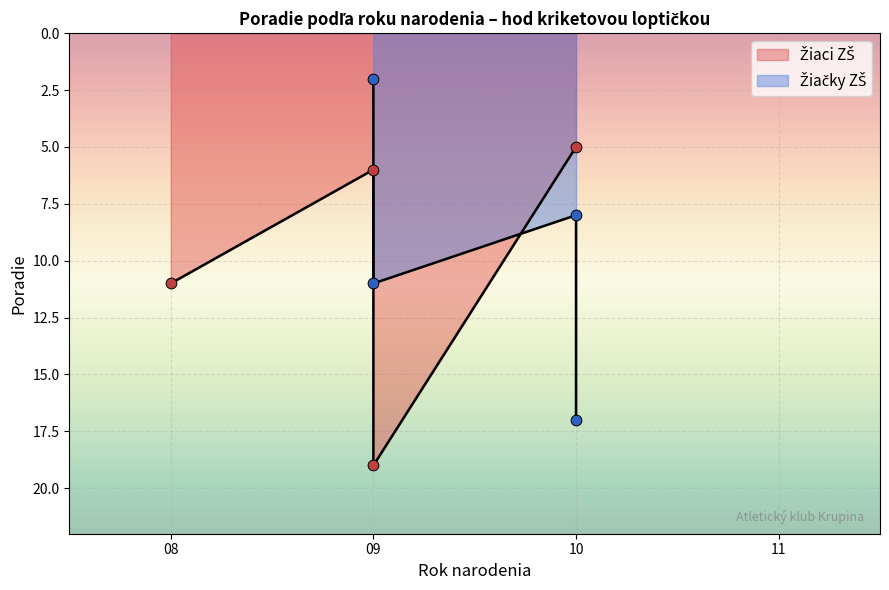

Which series has the largest Y range (max minus min)?

Žiačky ZŠ